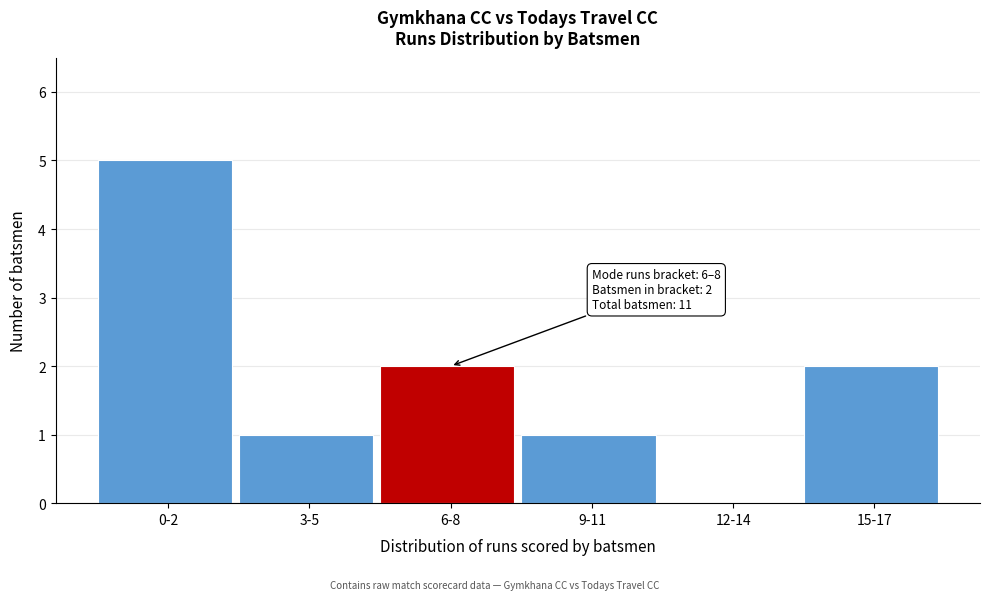

Reading right to left, transcribe all the data shown in this chart.

15-17=2	12-14=0	9-11=1	6-8=2	3-5=1	0-2=5